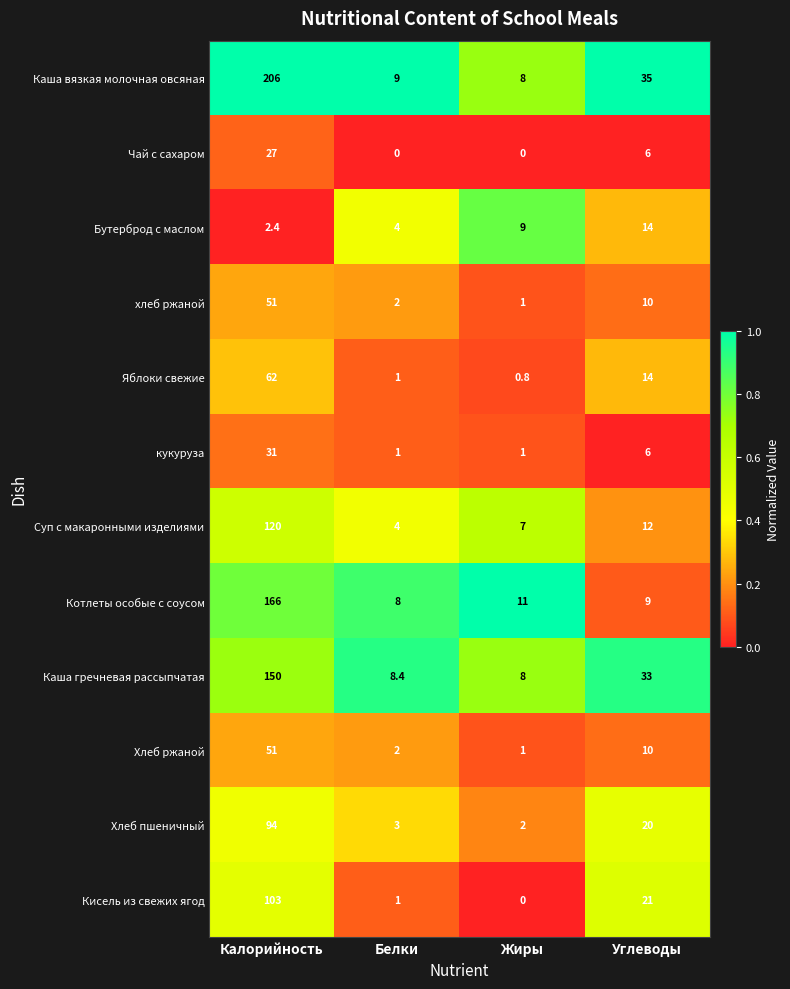

Where does the Суп с макаронными изделиями series first go above 12?

Калорийность